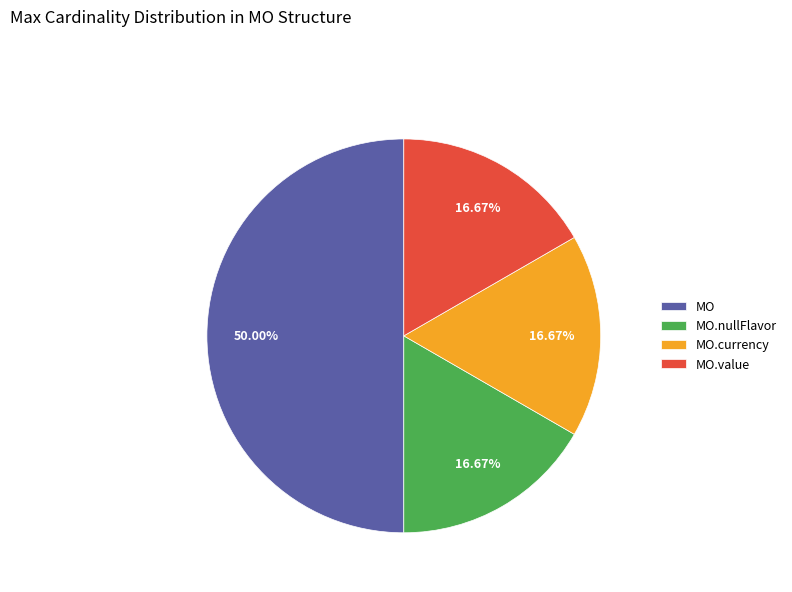

Approximately how many times larger is the value at MO.nullFlavor compared to MO?

0.3